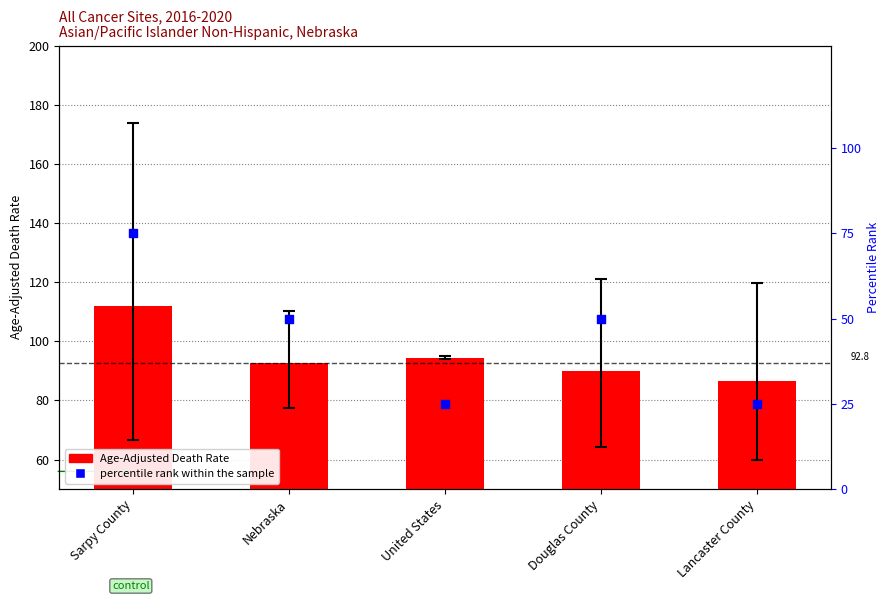

At which category is the sum across all series the highest?

Sarpy County